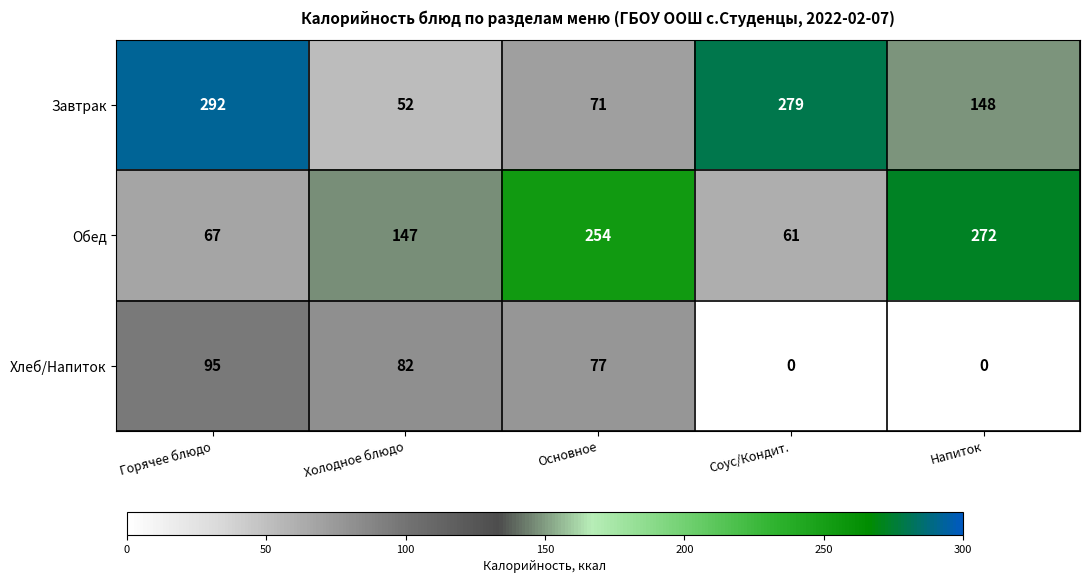

The Обед series shows 404 at Основное. True or false?

False